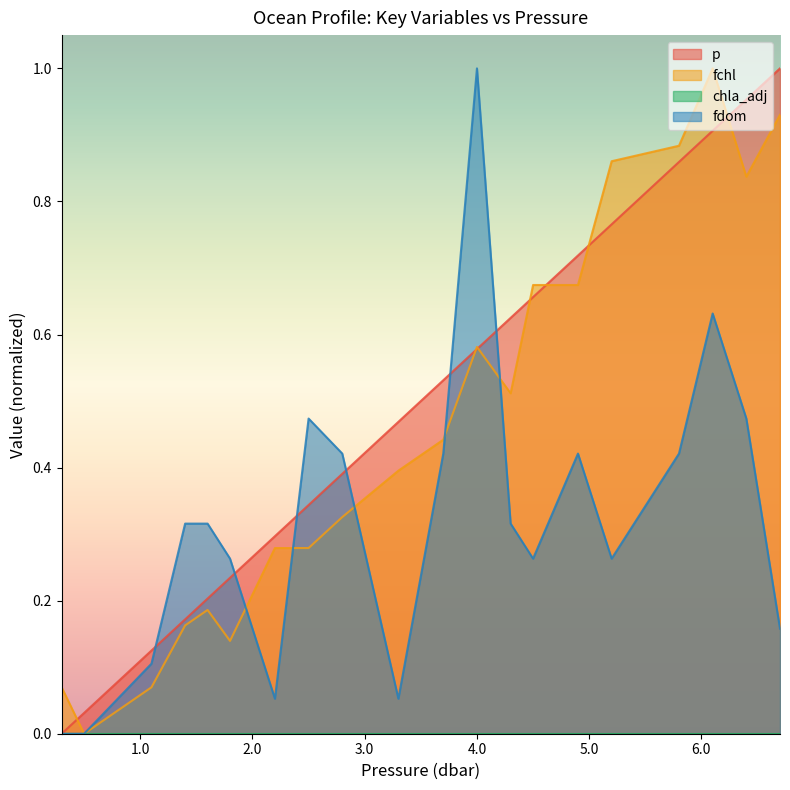

Rank the series by their average value, from highest to lowest.

p, fchl, fdom